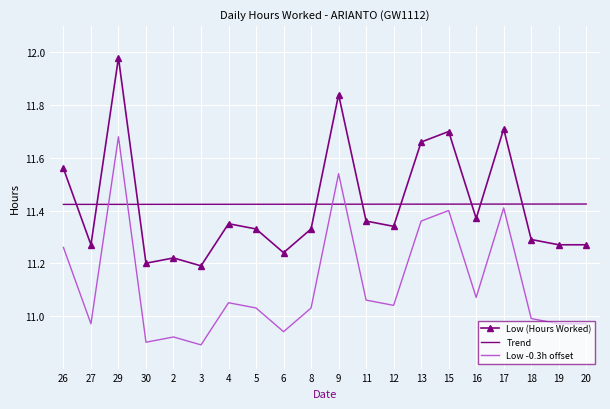

How many Trend values are between 11 and 12?

20